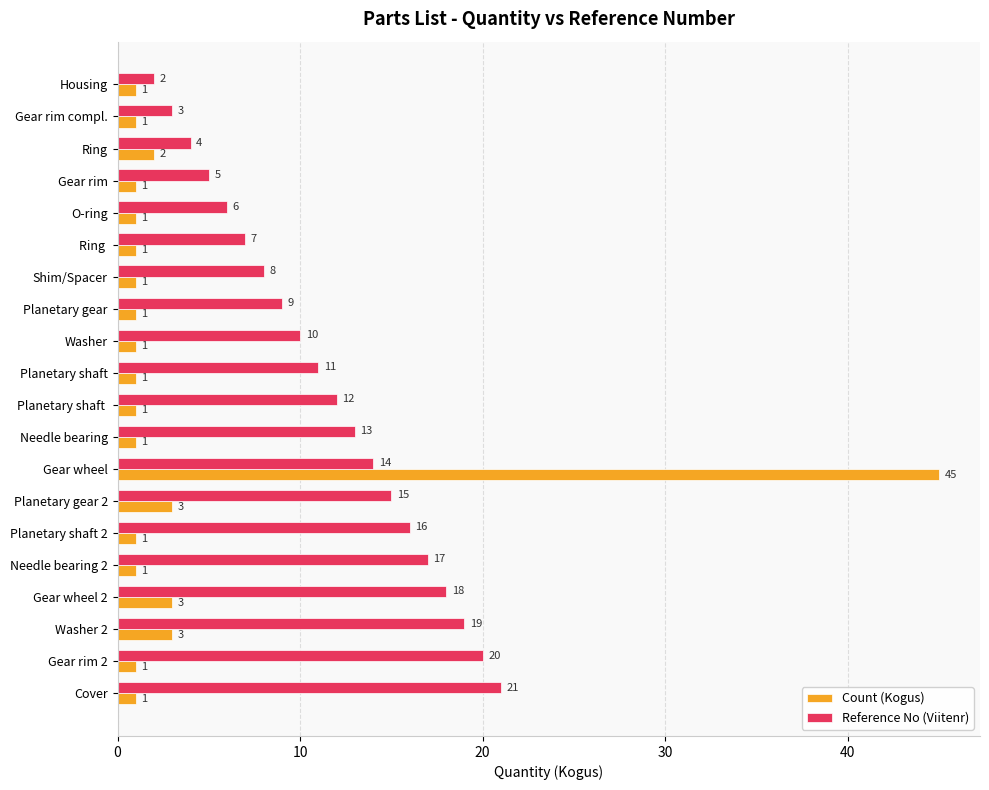

What is the sum of the Reference No (Viitenr) values at Gear wheel 2 and Washer 2?

37